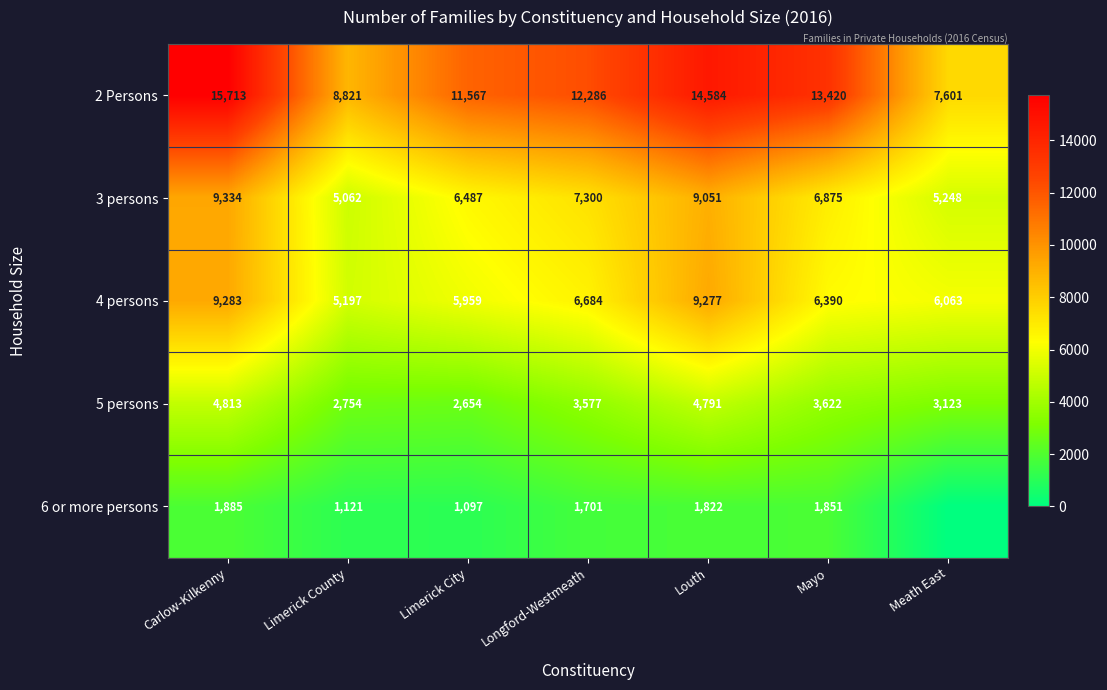

What is the difference between the maximum and second lowest values in the 3 persons series?

4086